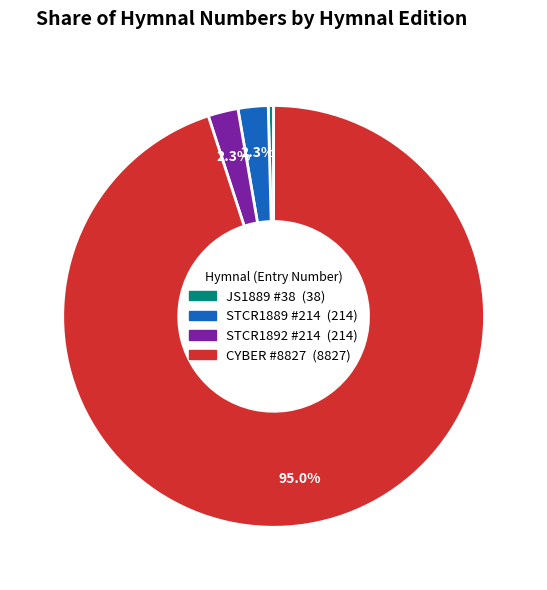

What is the total percentage of STCR1889 #214 and STCR1892 #214?

4.6%